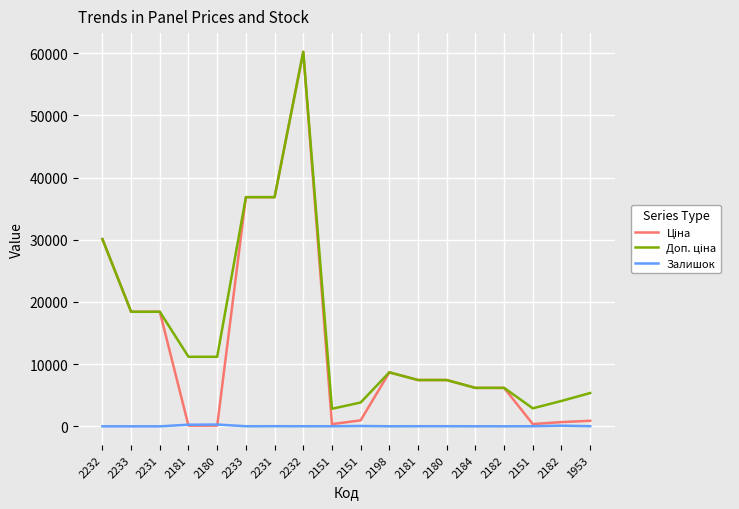

Does the chart have visible grid lines?

Yes